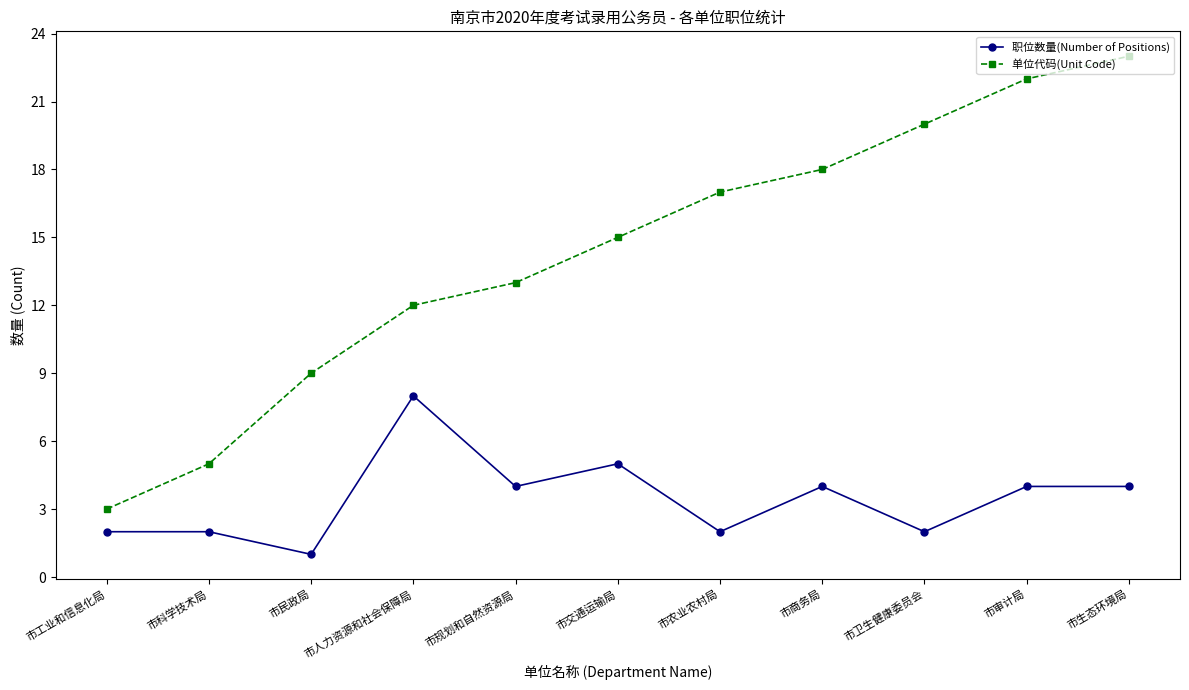

Reading right to left, what are all the values shown in this chart?

职位数量(Number of Positions): 市生态环境局=4	市审计局=4	市卫生健康委员会=2	市商务局=4	市农业农村局=2	市交通运输局=5	市规划和自然资源局=4	市人力资源和社会保障局=8	市民政局=1	市科学技术局=2	市工业和信息化局=2
单位代码(Unit Code): 市生态环境局=23	市审计局=22	市卫生健康委员会=20	市商务局=18	市农业农村局=17	市交通运输局=15	市规划和自然资源局=13	市人力资源和社会保障局=12	市民政局=9	市科学技术局=5	市工业和信息化局=3